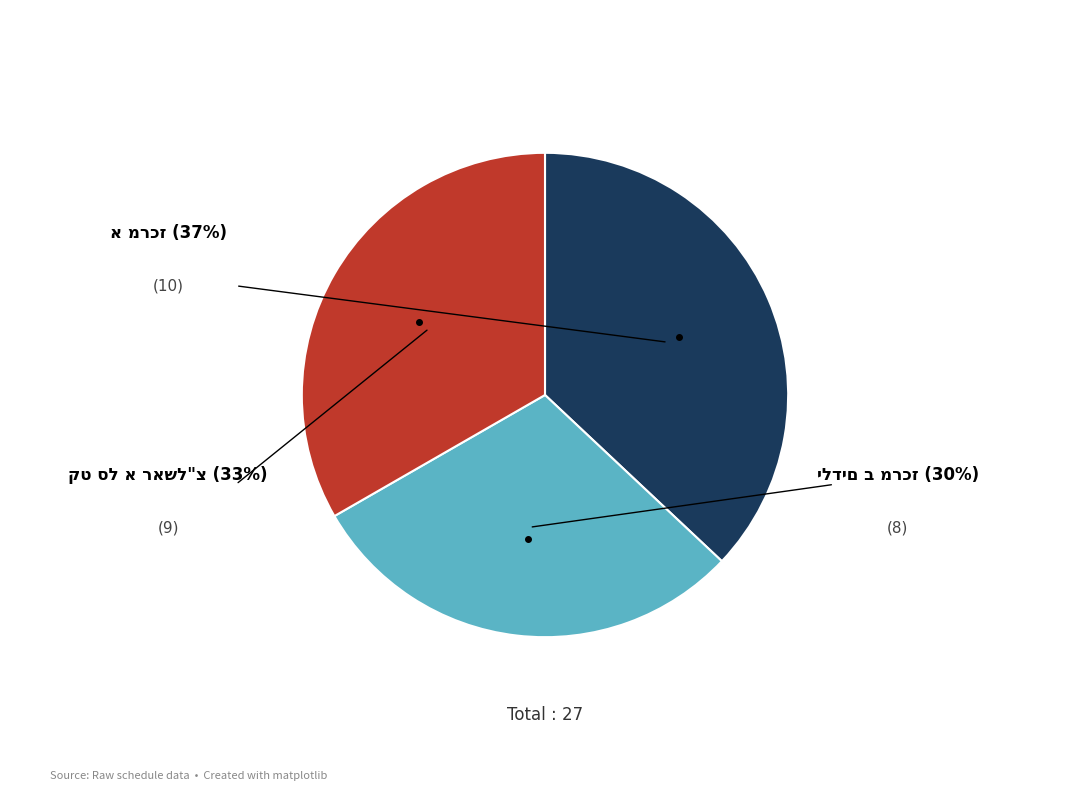

Does any single category account for the majority?

No